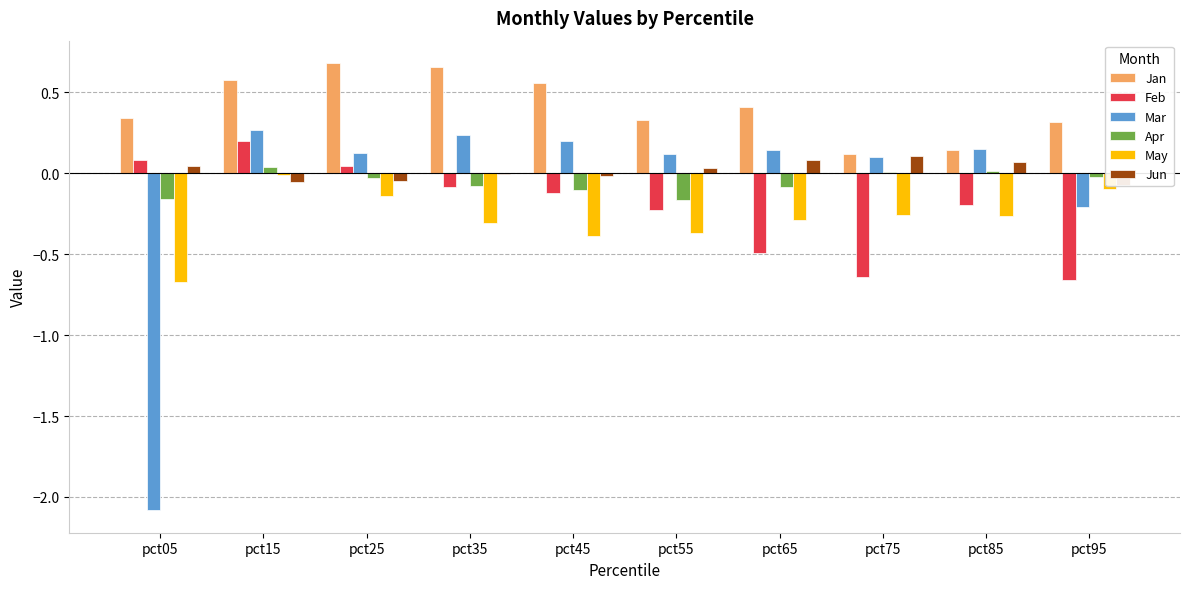

How many data points in Feb are above 0?

3